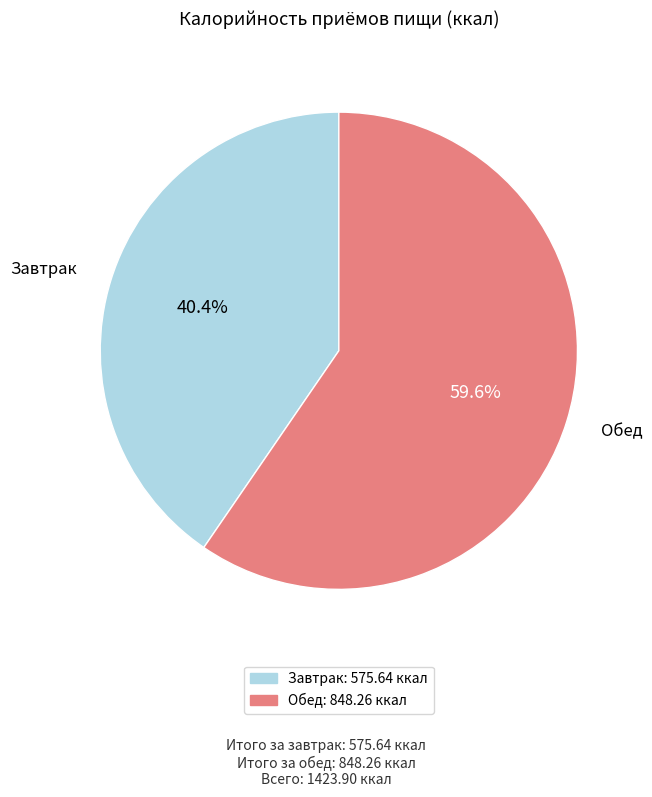

What is the largest slice in the pie chart?

Обед